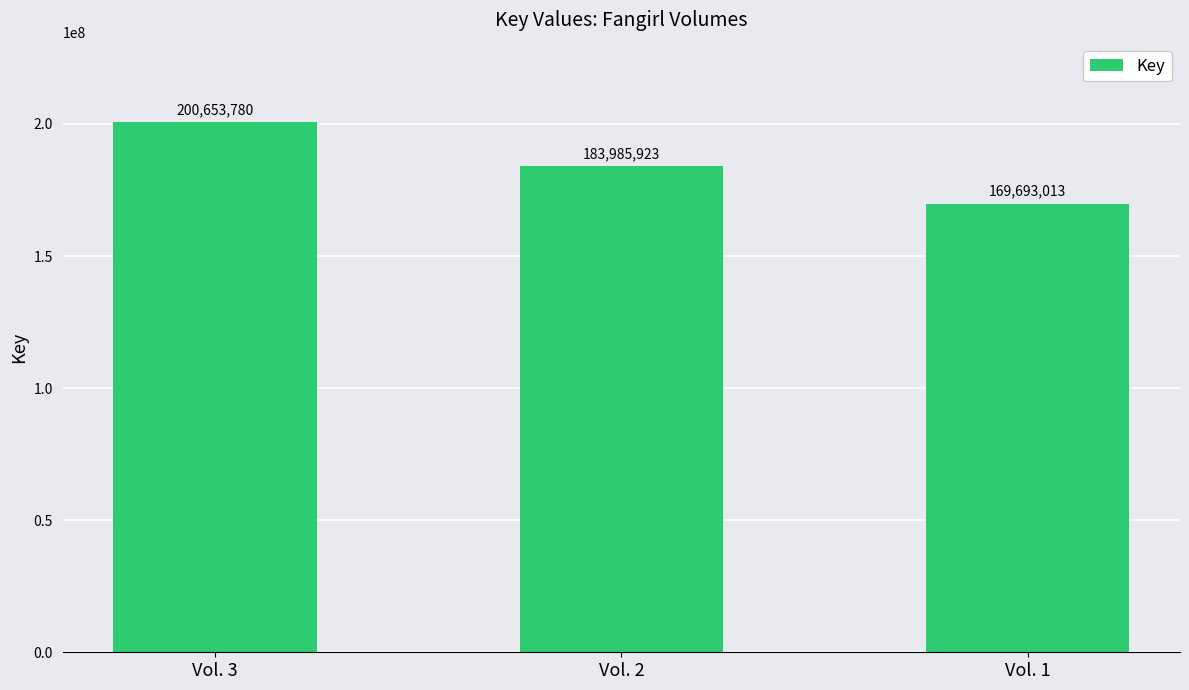

What is the change in value from Vol. 2 to Vol. 1?

-14292910